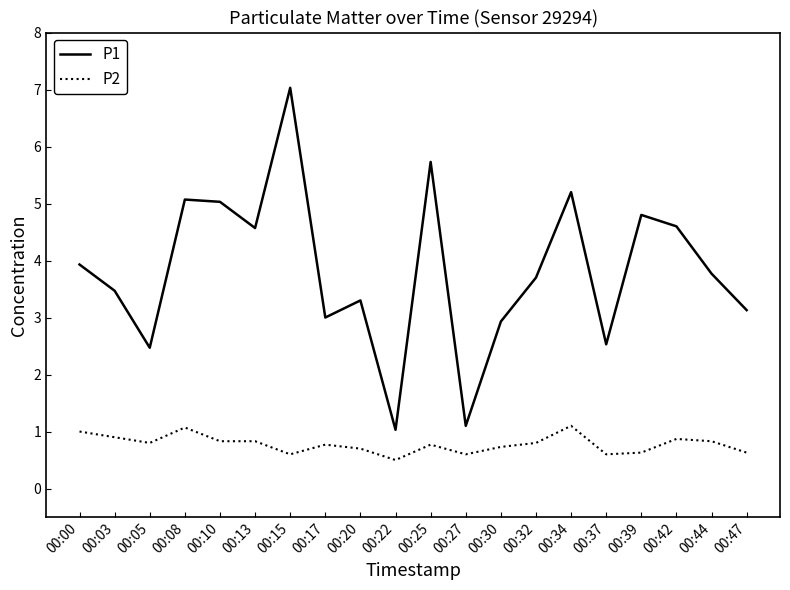

How many series are shown in this chart?

2